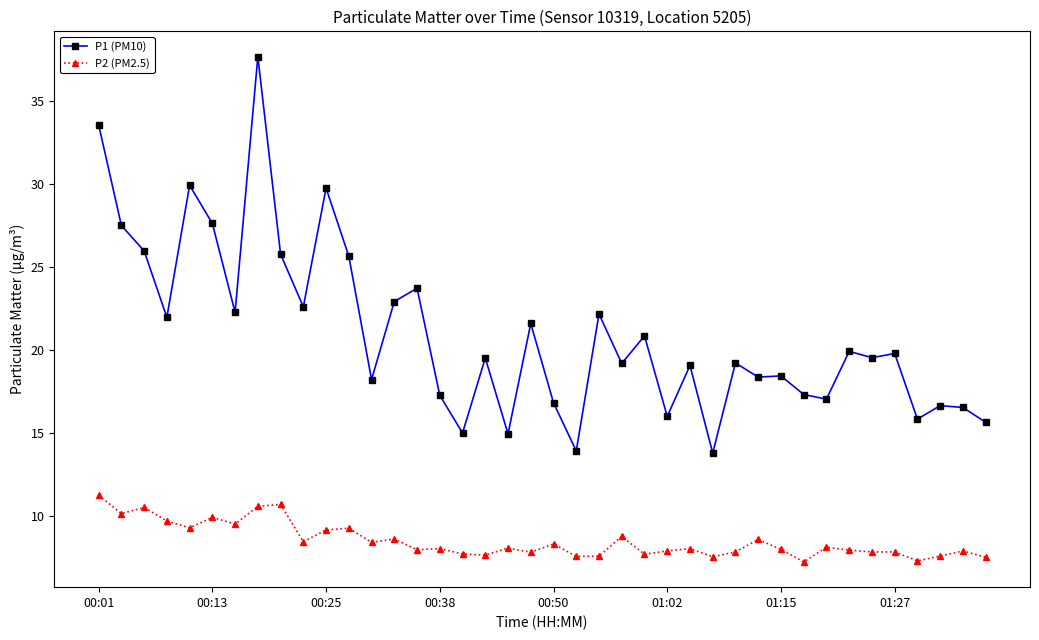

Rank the series by their average value, from highest to lowest.

P1 (PM10), P2 (PM2.5)